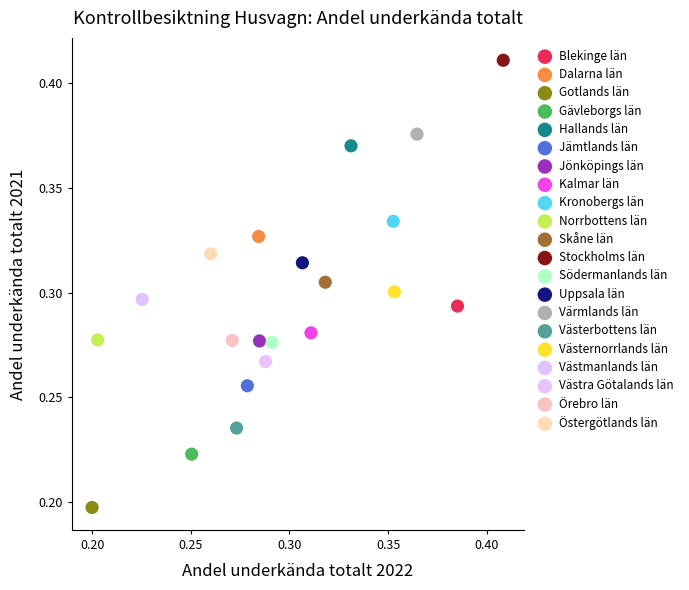

What are all the series names shown in the legend?

Blekinge län, Dalarna län, Gotlands län, Gävleborgs län, Hallands län, Jämtlands län, Jönköpings län, Kalmar län, Kronobergs län, Norrbottens län, Skåne län, Stockholms län, Södermanlands län, Uppsala län, Värmlands län, Västerbottens län, Västernorrlands län, Västmanlands län, Västra Götalands län, Örebro län, Östergötlands län